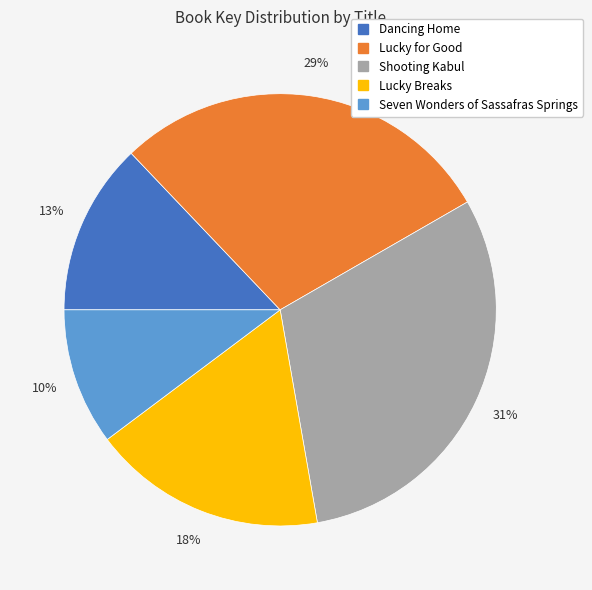

How many segments does this pie chart have?

5